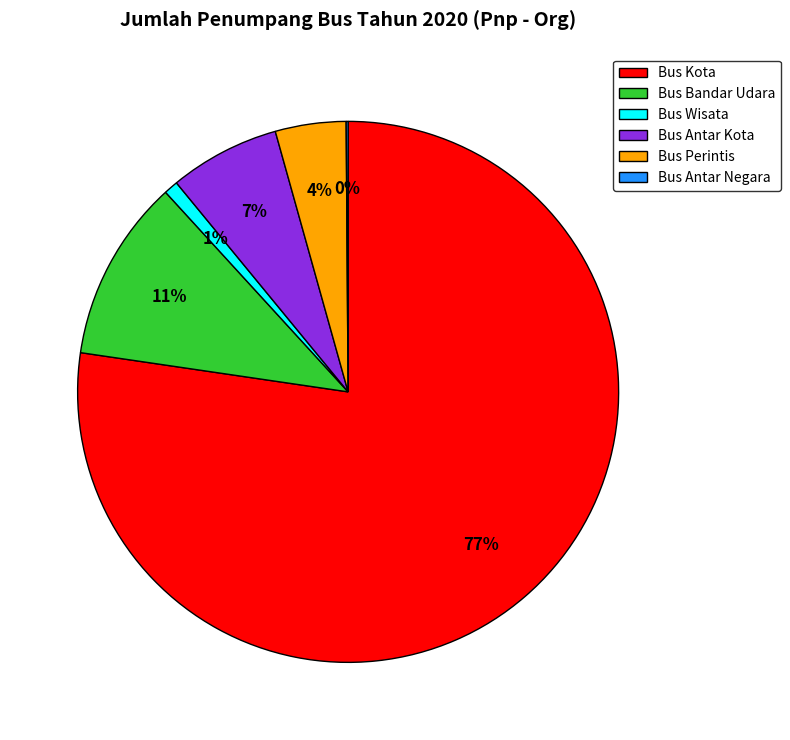

Between Bus Antar Kota and Bus Perintis, which is larger?

Bus Antar Kota